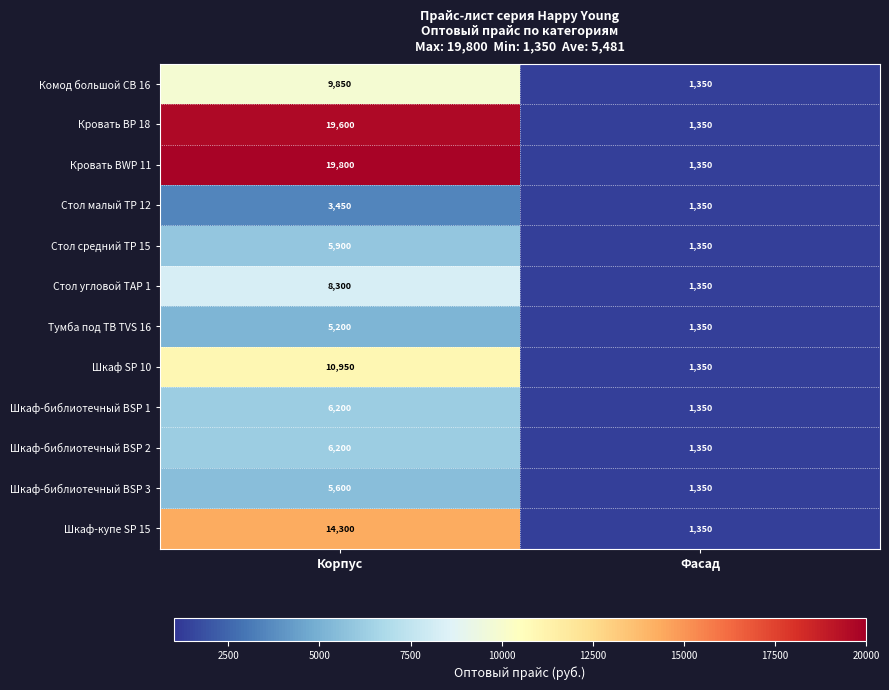

How many data points in Стол угловой TAP 1 are less than 8300?

1